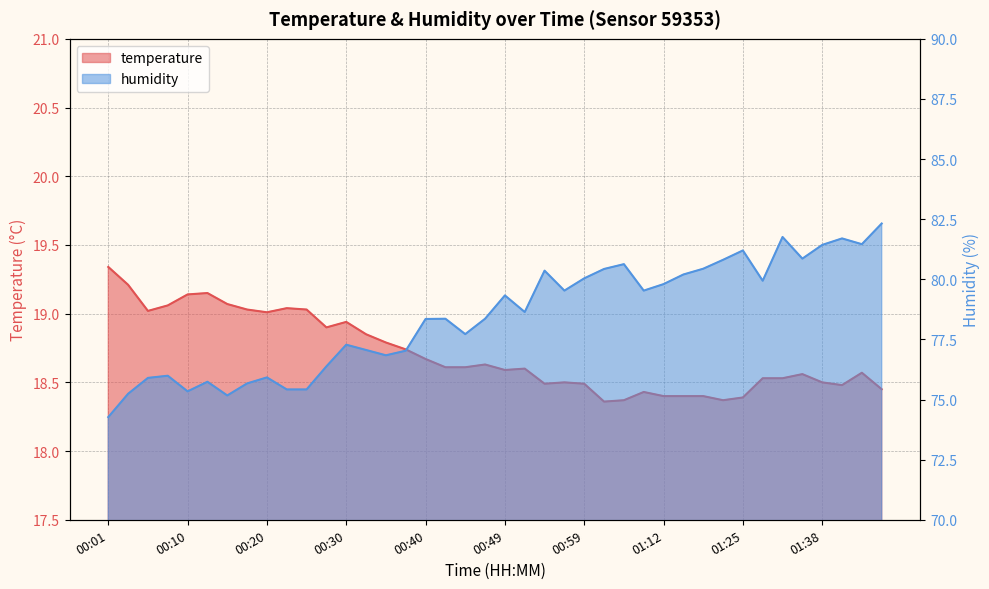

True or false: temperature has a value of 5.1 at 00:54.

False